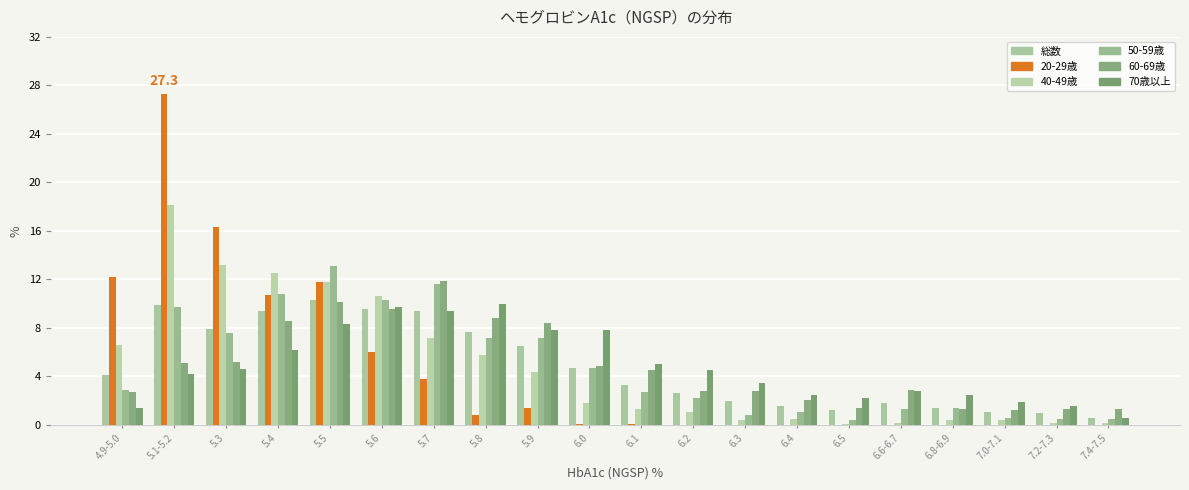

At which category is the sum across all series the highest?

5.1-5.2